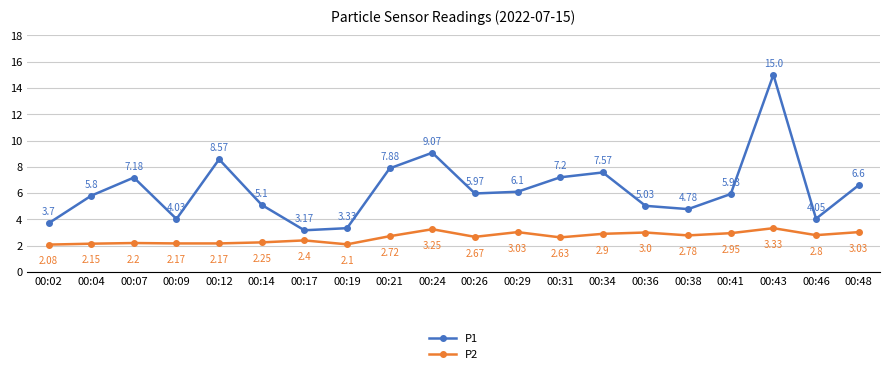

True or false: P1 has a value of 9.9 at 00:41.

False